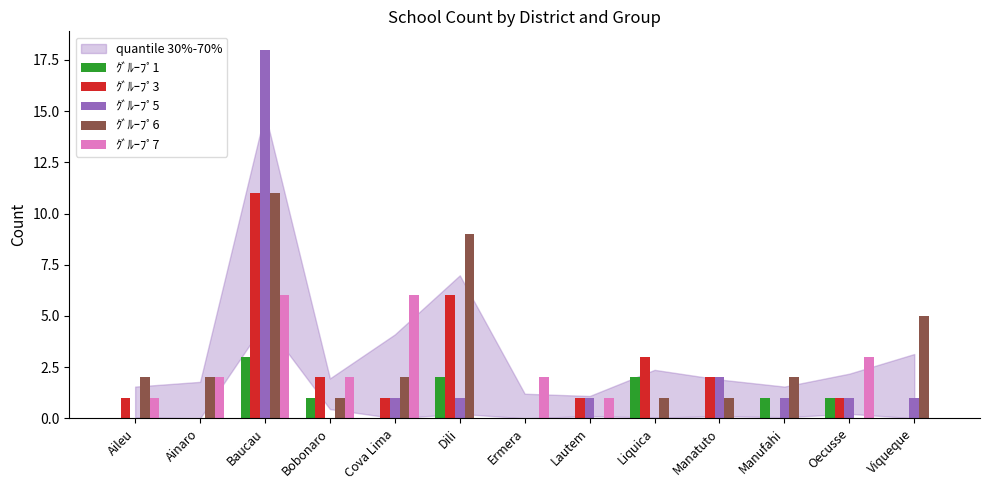

At which label is ｸﾞﾙｰﾌﾟ6 closest to 5?

Viqueque